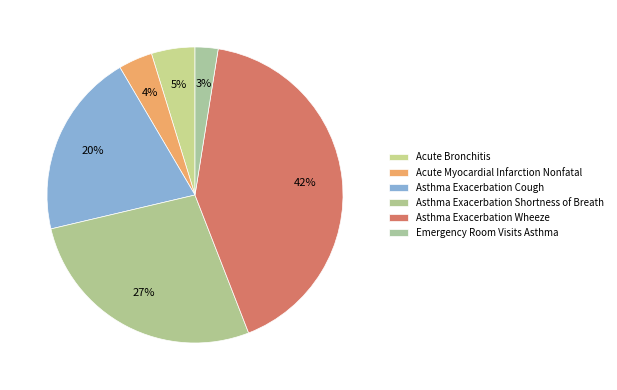

Which slice is the largest?

Asthma Exacerbation Wheeze